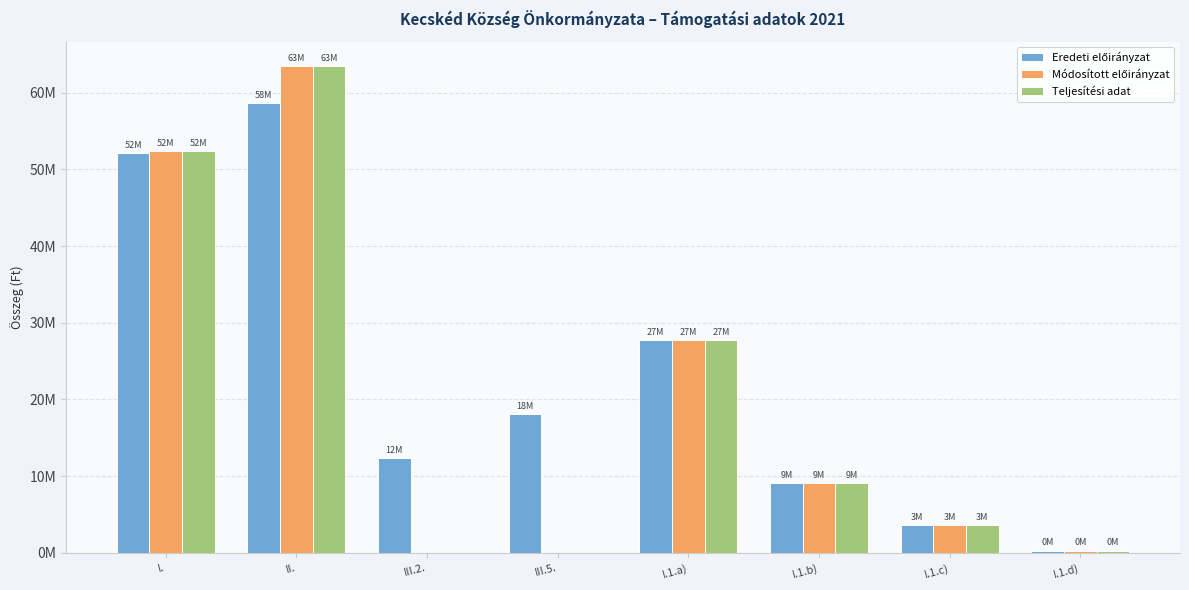

Reading left to right, transcribe all the data shown in this chart.

Eredeti előirányzat: I.=52183230	II.=58611230	III.2.=12425000	III.5.=18057386	I.1.a)=27754800	I.1.b)=9156604	I.1.c)=3668471	I.1.d)=316200
Módosított előirányzat: I.=52365120	II.=63483700	III.2.=0	III.5.=0	I.1.a)=27754800	I.1.b)=9156604	I.1.c)=3668471	I.1.d)=316200
Teljesítési adat: I.=52365120	II.=63483700	III.2.=0	III.5.=0	I.1.a)=27754800	I.1.b)=9156604	I.1.c)=3668471	I.1.d)=316200